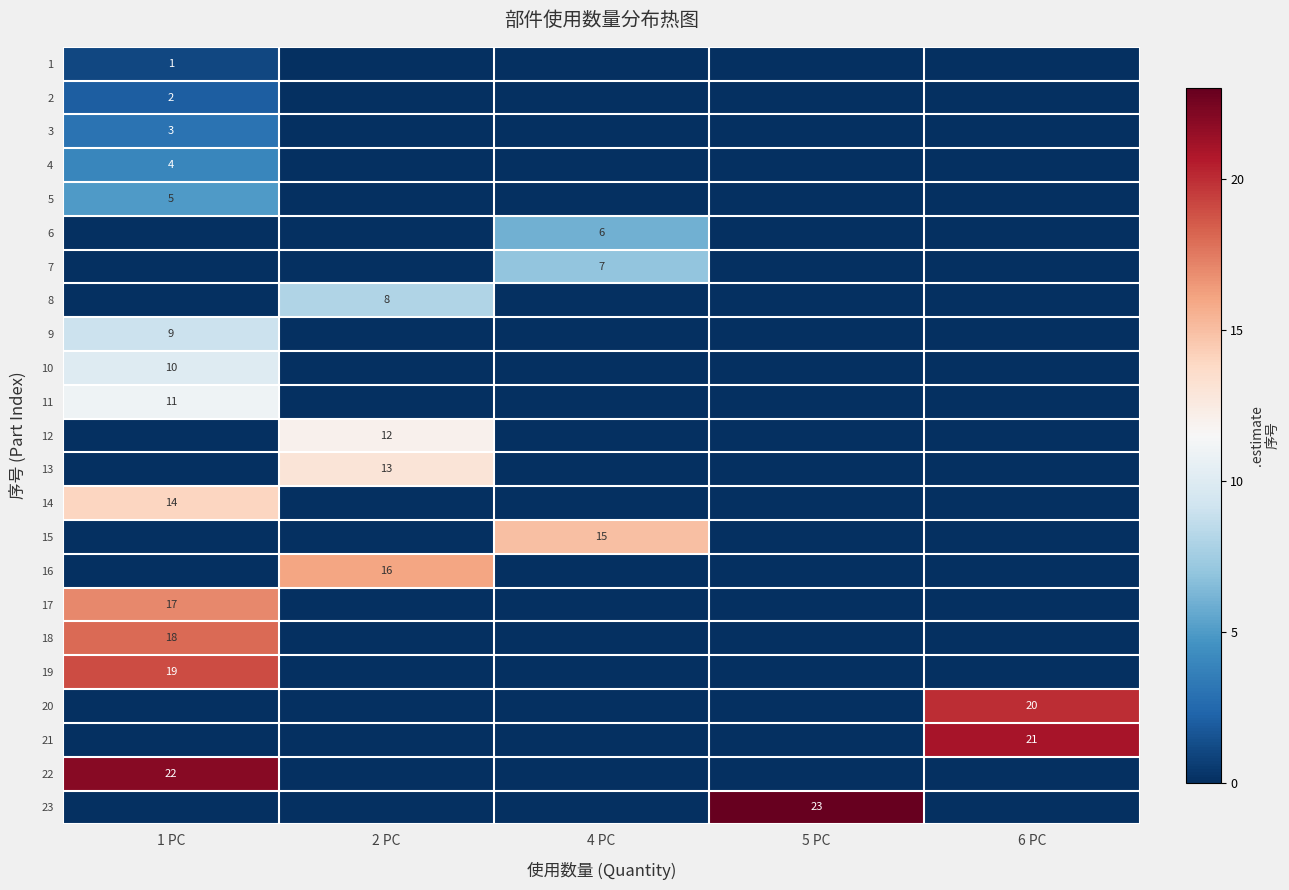

The value of 8 at 2 PC is 11. True or false?

False